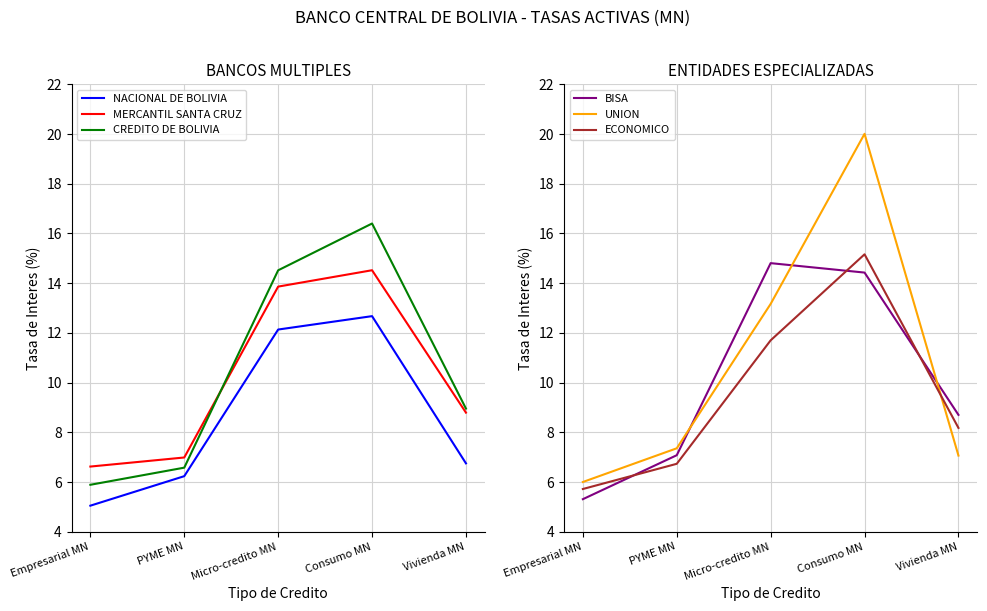

Where is the first local maximum for MERCANTIL SANTA CRUZ?

Consumo MN